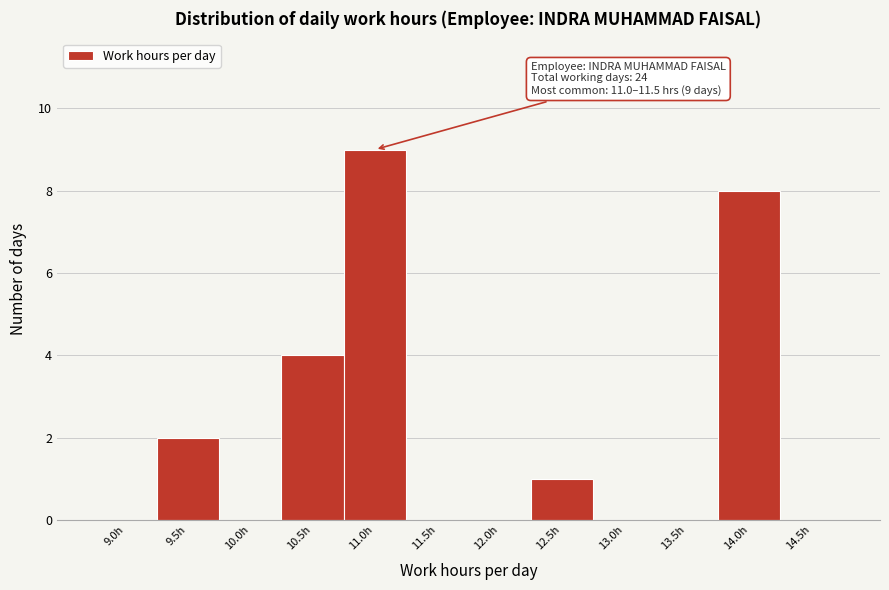

Reading left to right, transcribe all the data shown in this chart.

9.0h=0	9.5h=2	10.0h=0	10.5h=4	11.0h=9	11.5h=0	12.0h=0	12.5h=1	13.0h=0	13.5h=0	14.0h=8	14.5h=0